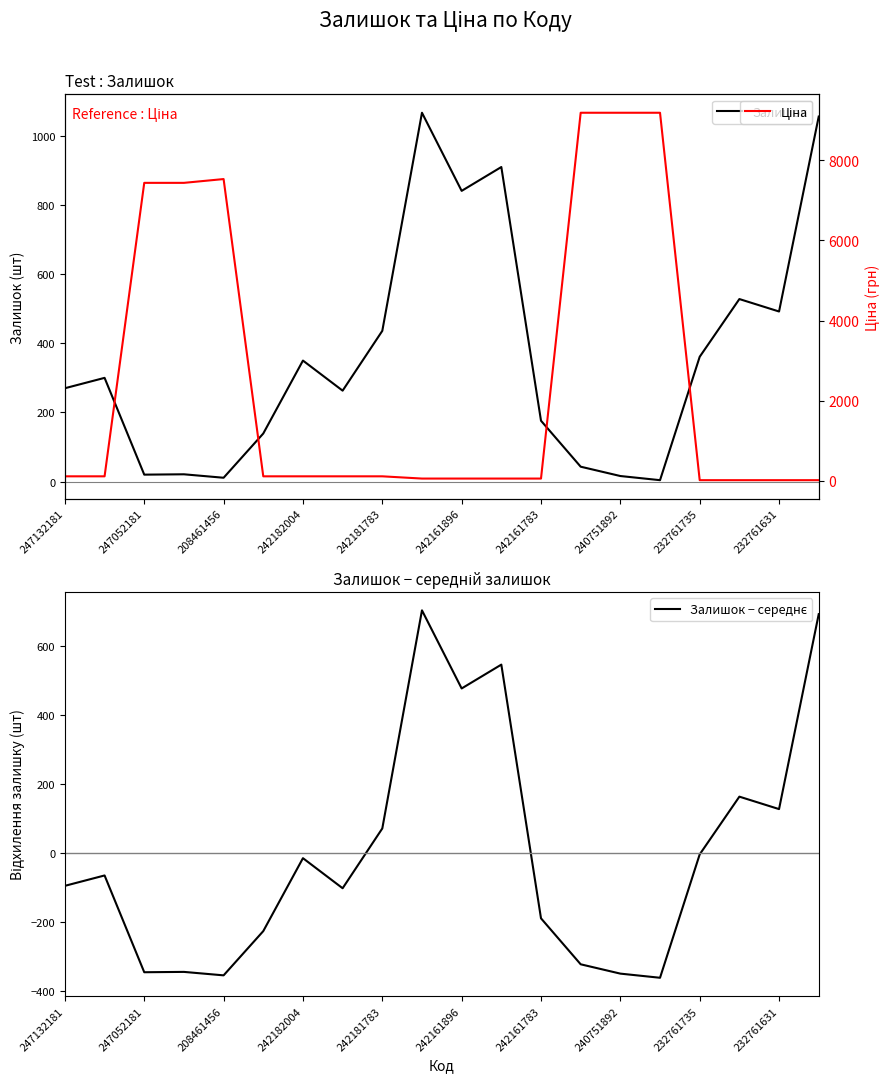

What is the value of the Ціна point at the 15th from the left?

9185.9